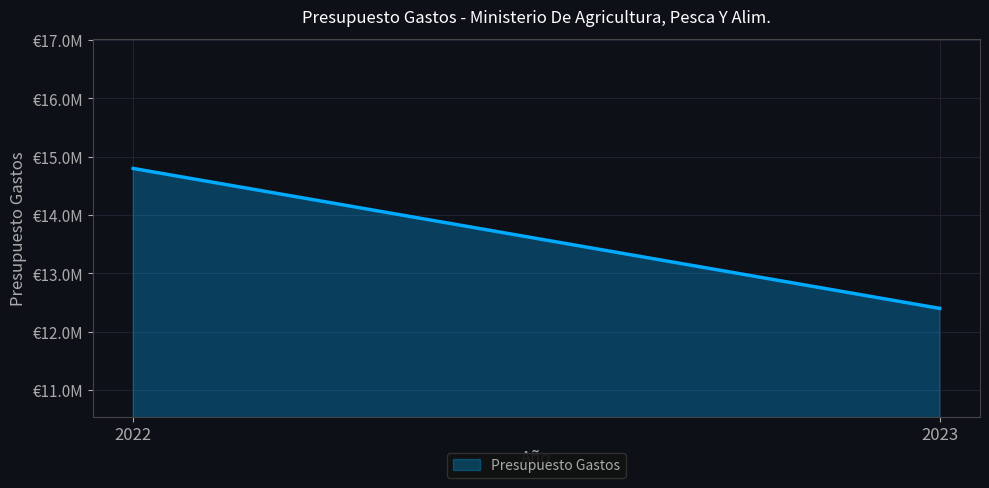

The chart shows a value of 12400000 at 2023. True or false?

True